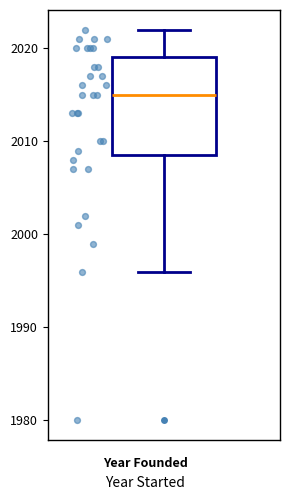

Where does the median line of the box sit on the y-axis? The values are not printed on the chart, so give them approximately, as read against the axis.

2015